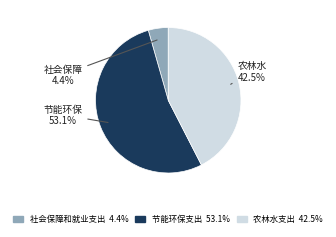

Which category accounts for the majority?

节能环保支出